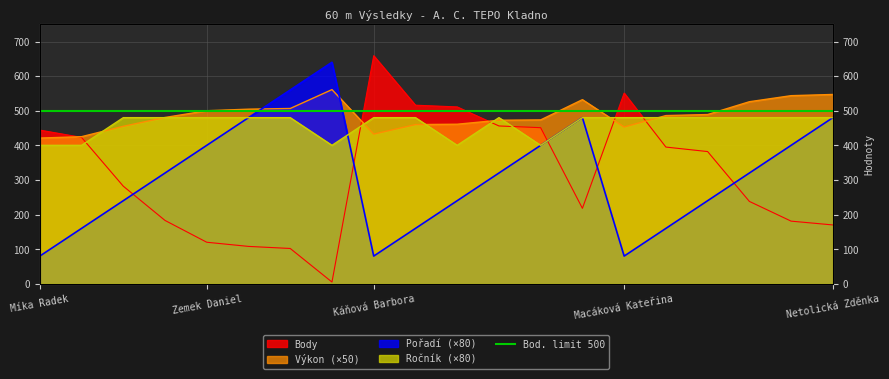

At which category does Body reach its first local peak?

Káňová Barbora